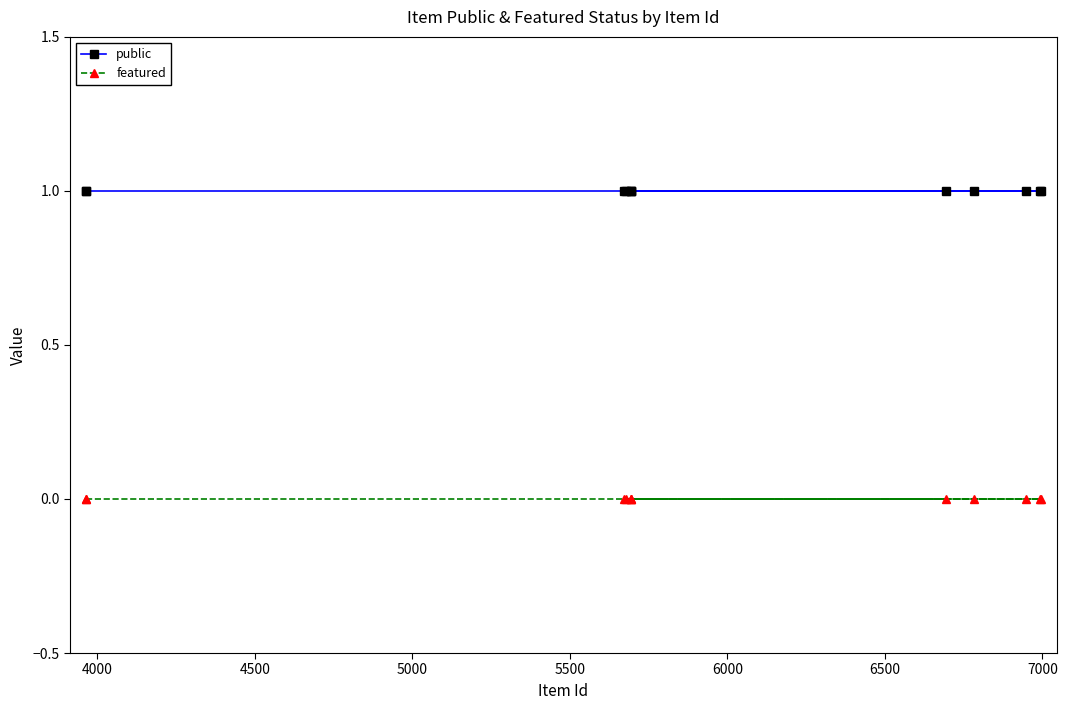

List the series in order of their peak value, lowest first.

featured, public